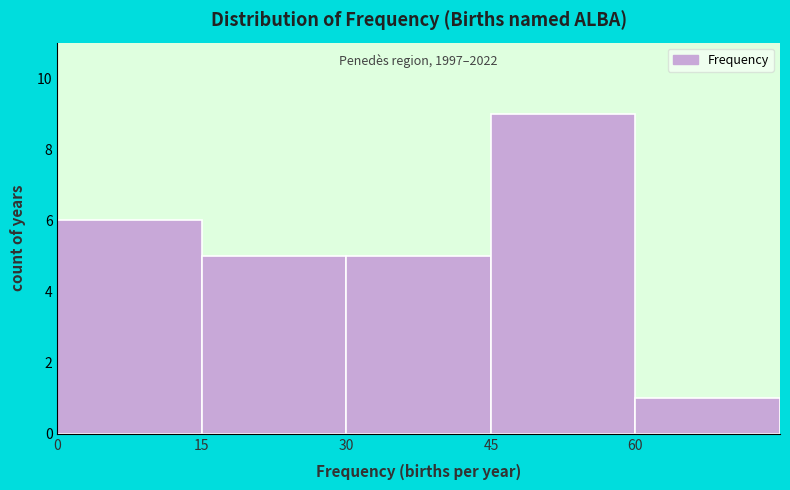

Which range on the x-axis has the tallest bar?

45 to 60